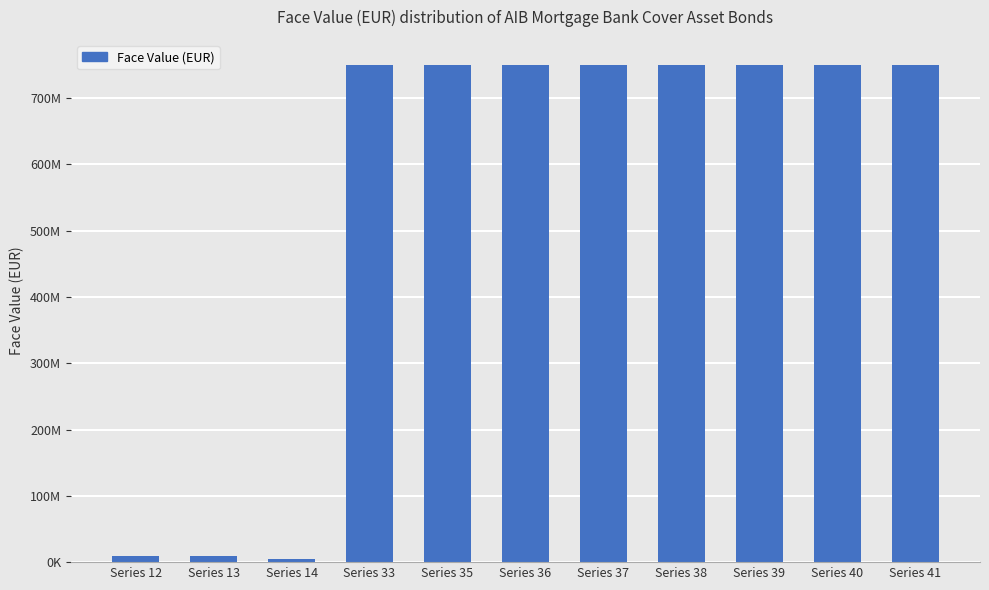

Are the bars horizontal?

No